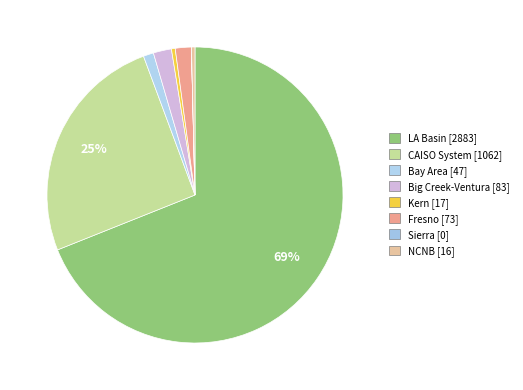

How much of the chart is everything except Big Creek-Ventura?

98.0%